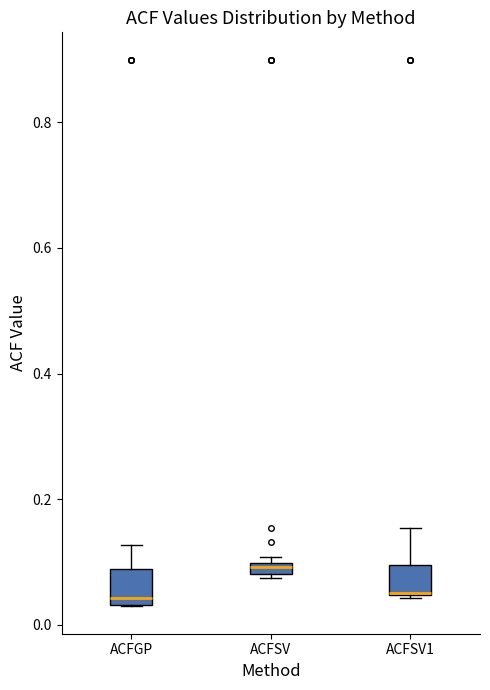

Where is the upper edge of the box for ACFSV on the y-axis? The values are not printed on the chart, so give them approximately, as read against the axis.

0.10